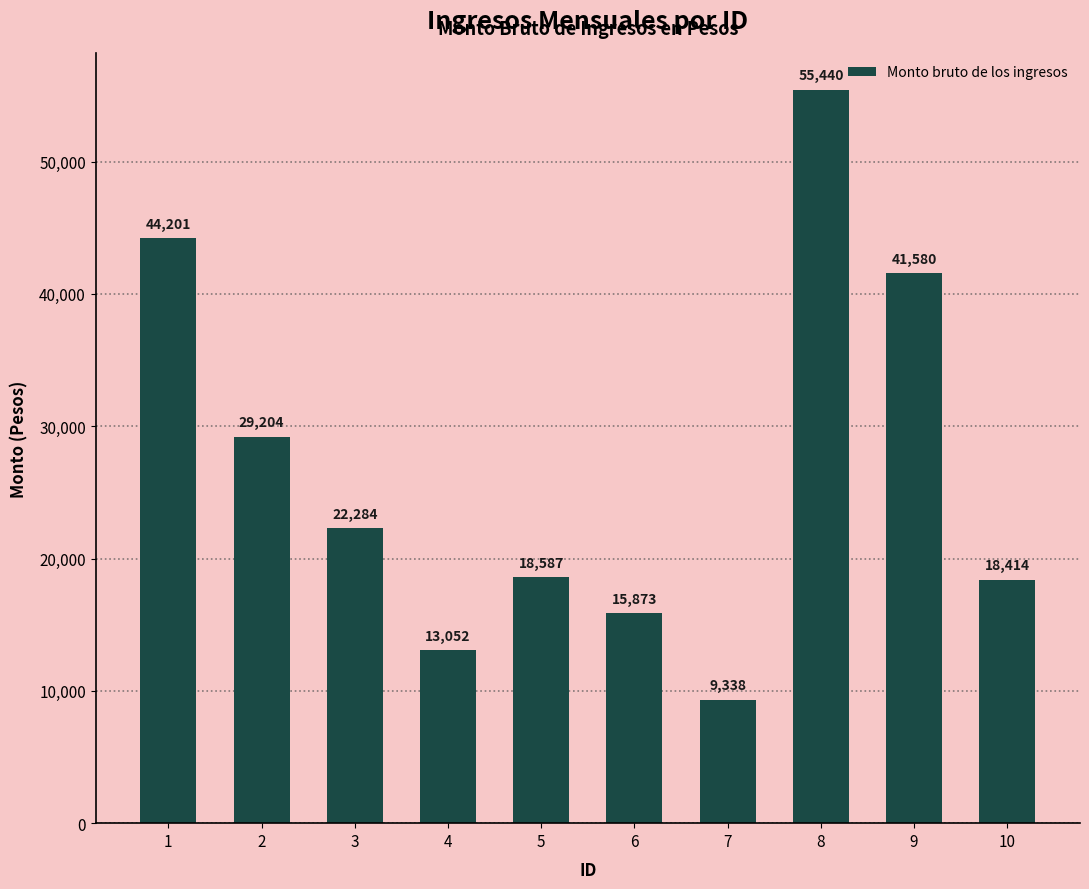

What is the ratio of the value at 3 to the value at 7?

2.4